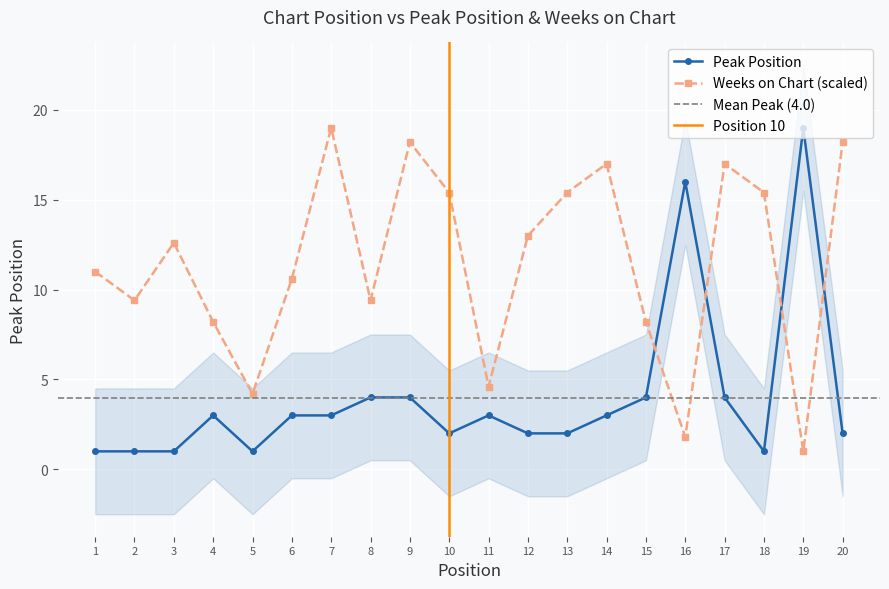

How many series are shown in this chart?

2